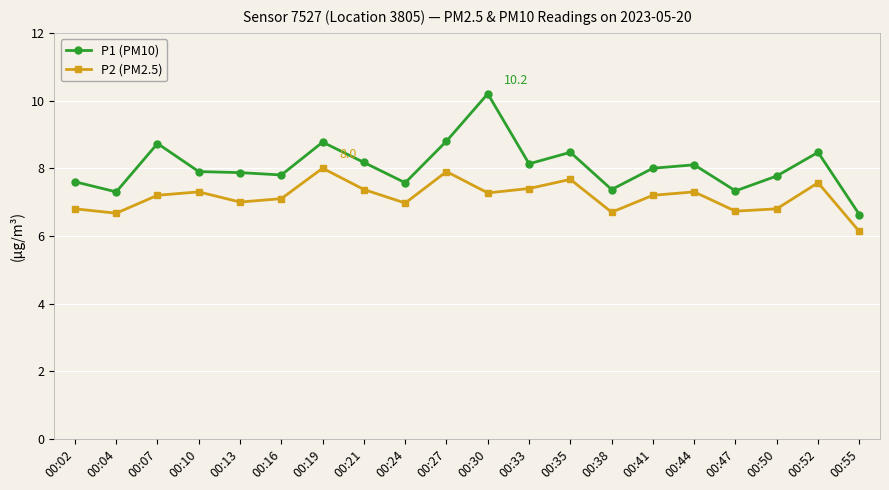

What is the value of the P2 (PM2.5) point at the 17th from the left?

6.7